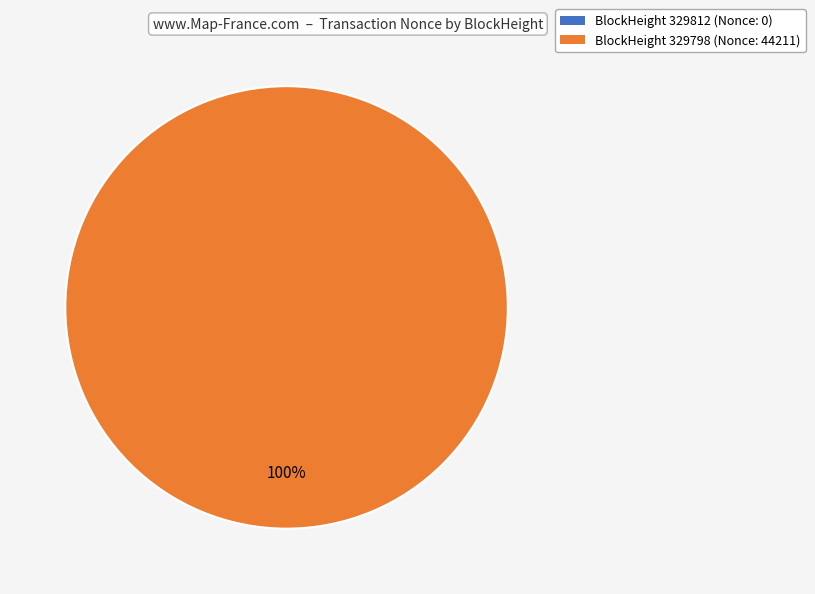

Rank the categories by value from lowest to highest.

329812, 329798